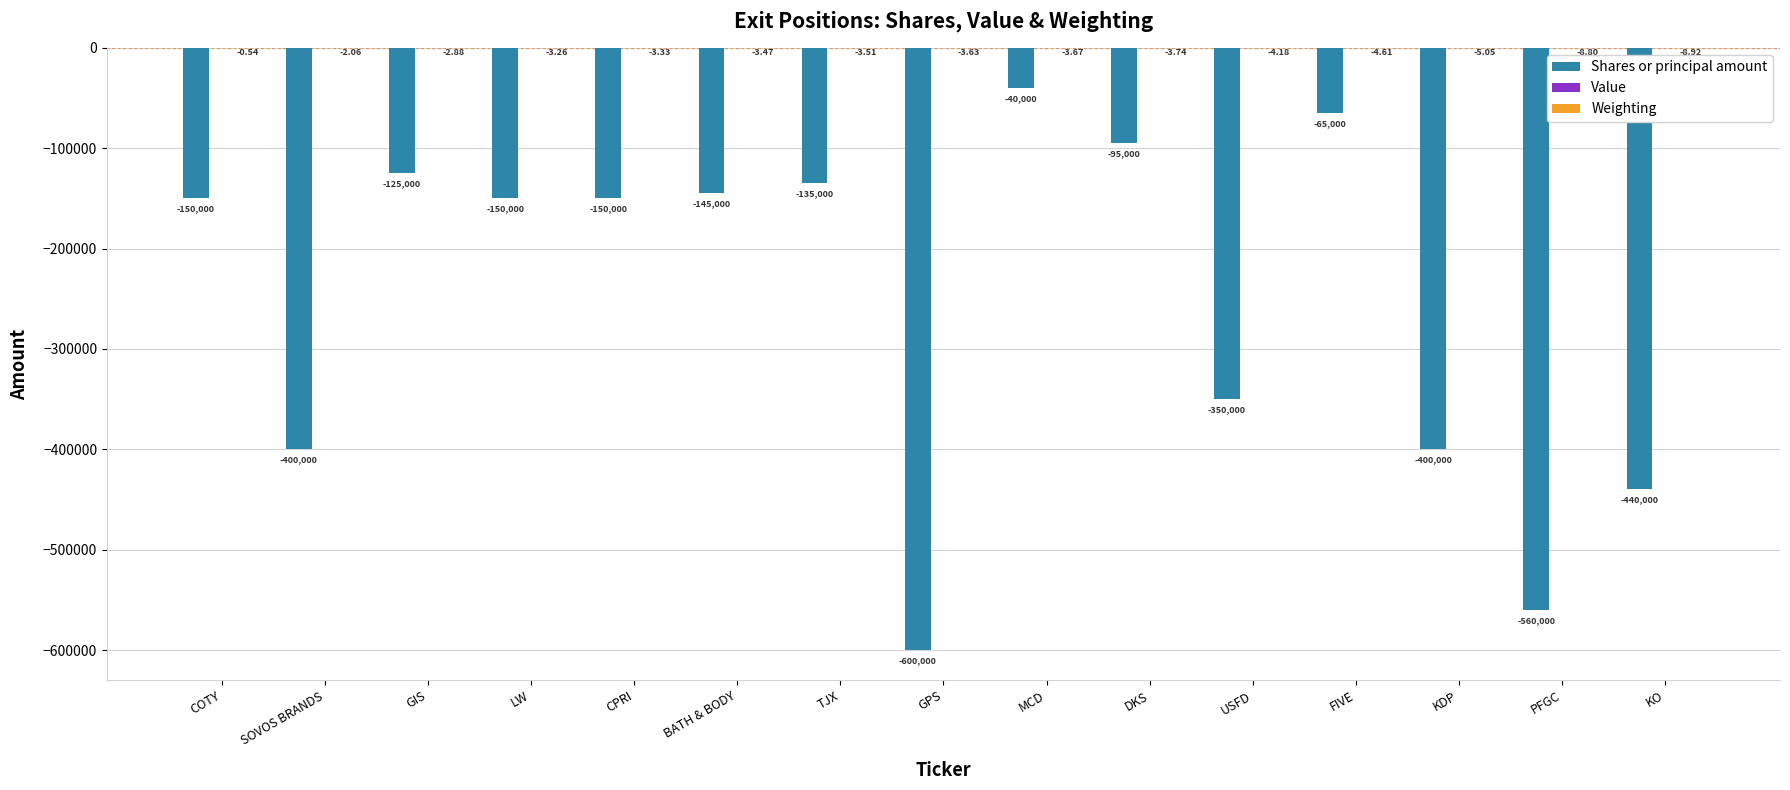

At which label does Shares or principal amount first exceed -150000?

GIS